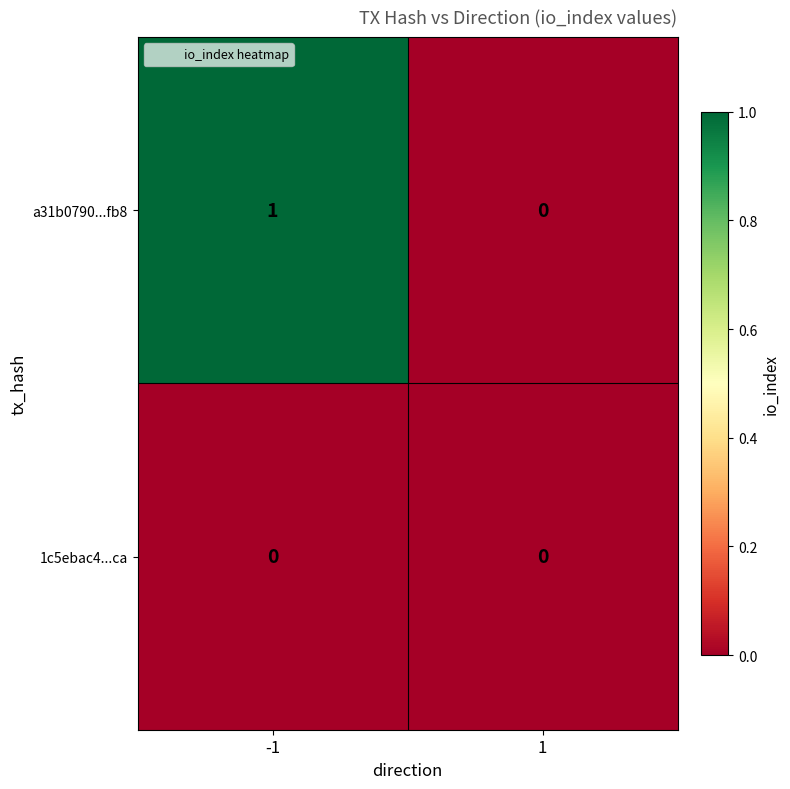

Which series has the largest range (max minus min)?

a31b0790...fb8